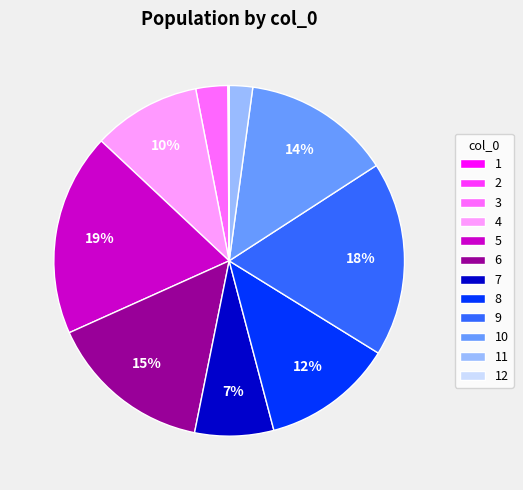

Does 4 account for over 50% of the chart?

No